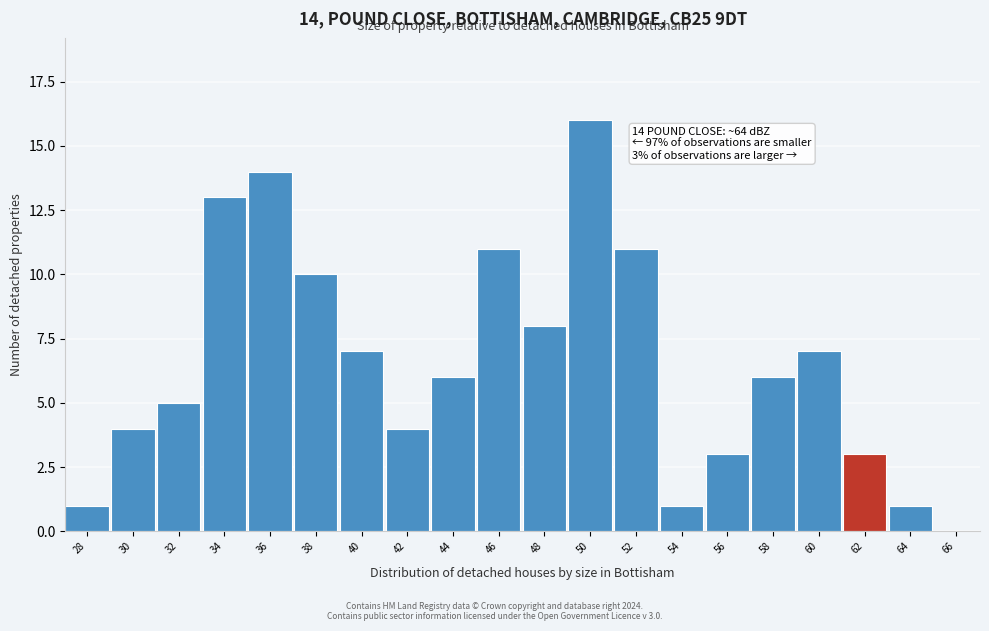

True or false: the data shows 15 at 52.

False